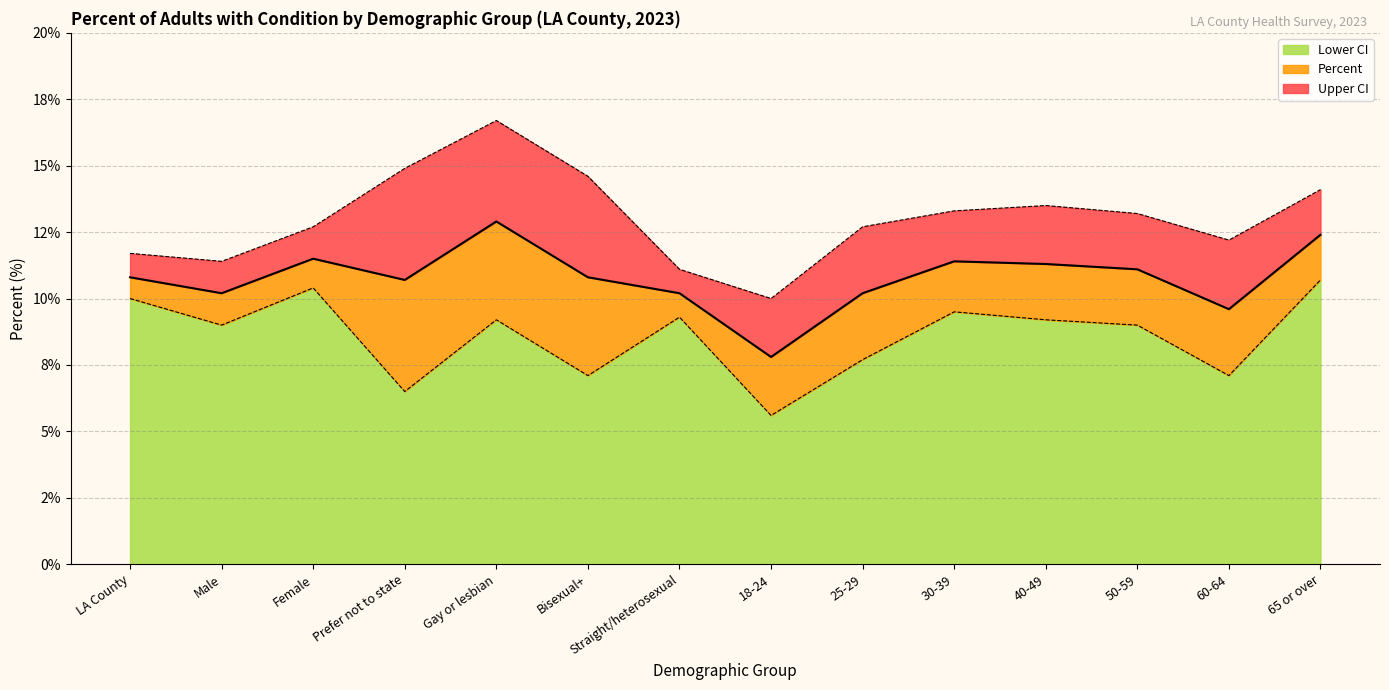

At which category is the sum across all series the highest?

Gay or lesbian